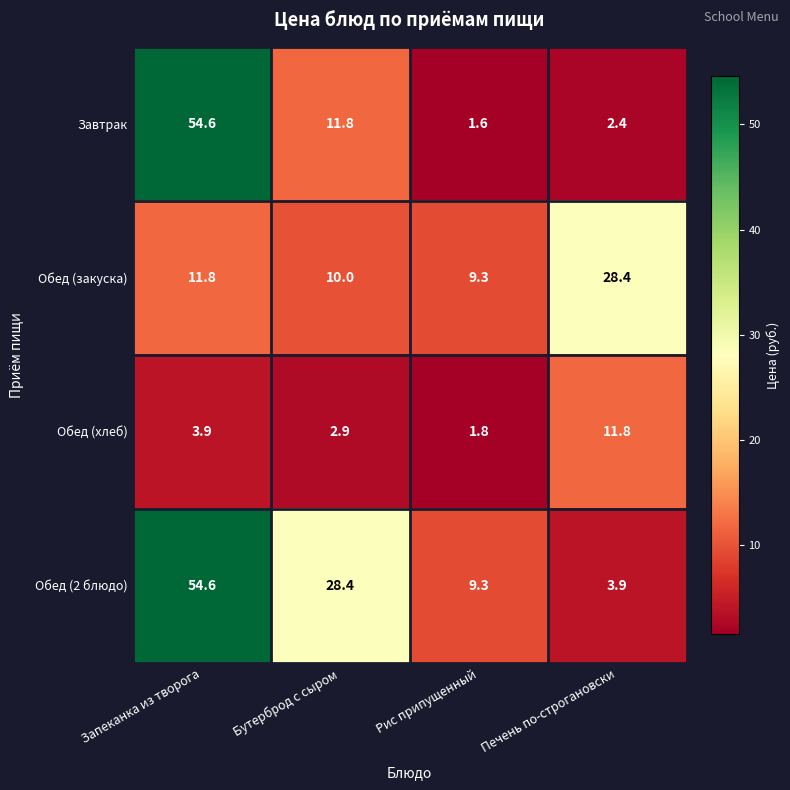

At how many categories does at least one series exceed 16?

3